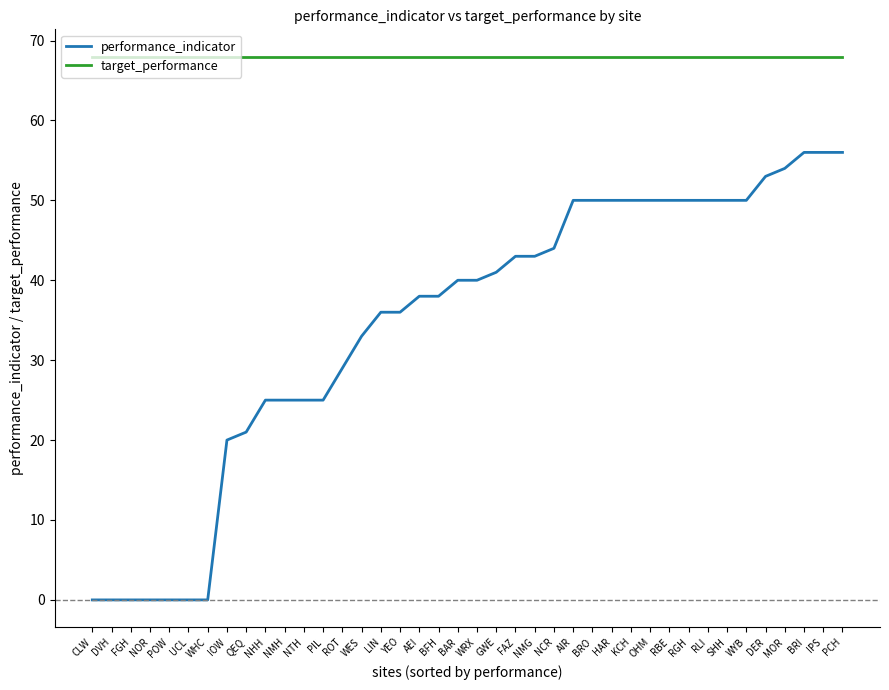

What is the total value across all series at WRX?

108